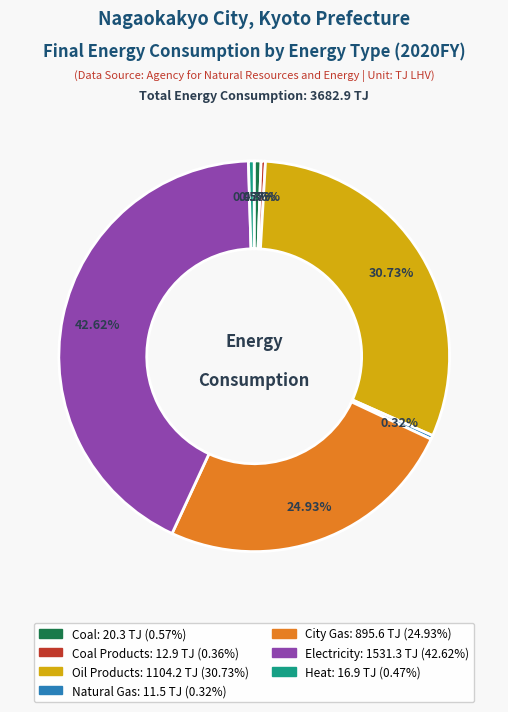

Is there a majority slice in this chart?

No